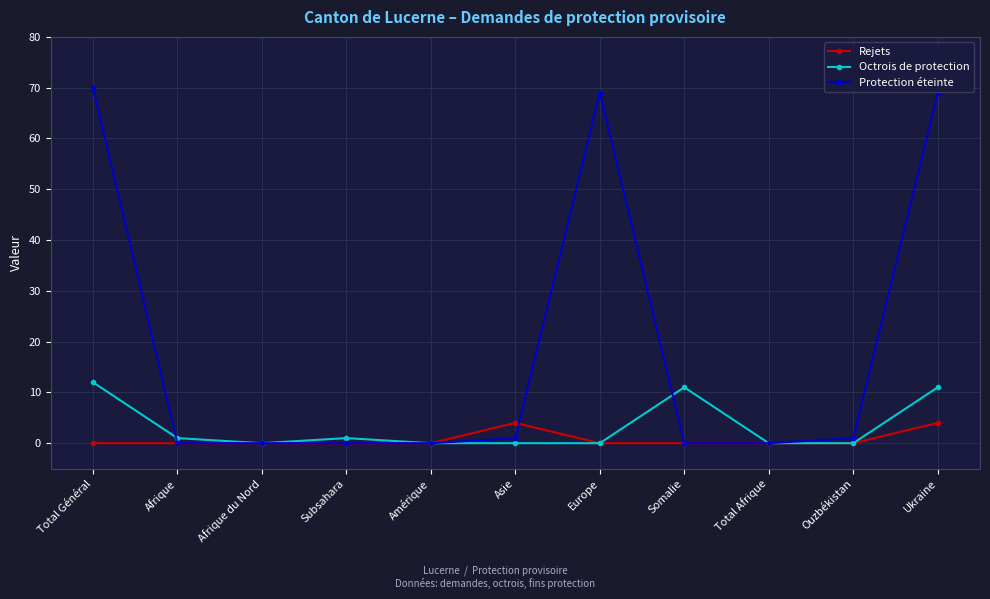

Which series has the largest total across all categories?

Protection éteinte